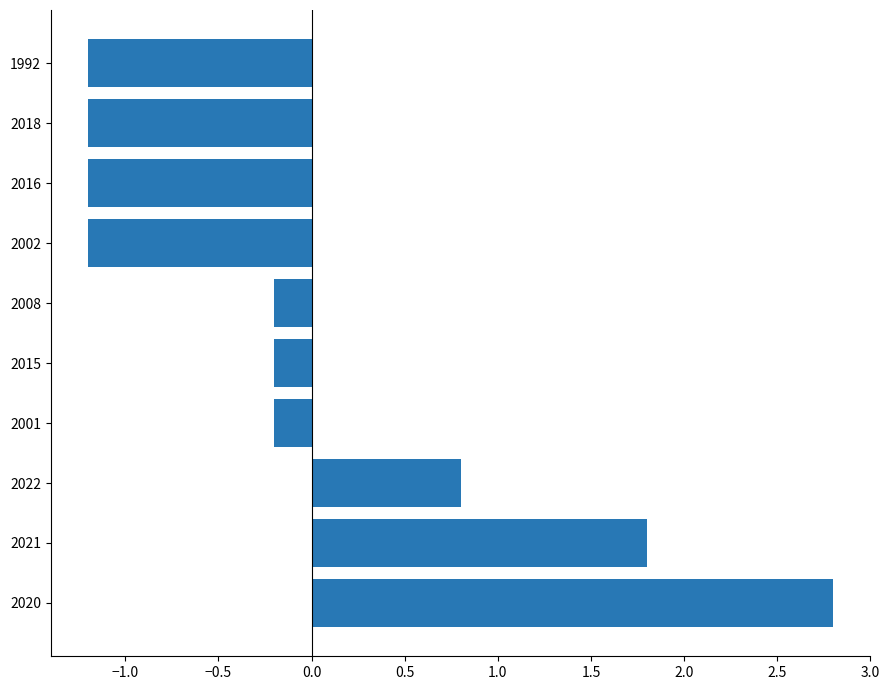

True or false: the data shows -1.2 at 1992.

True